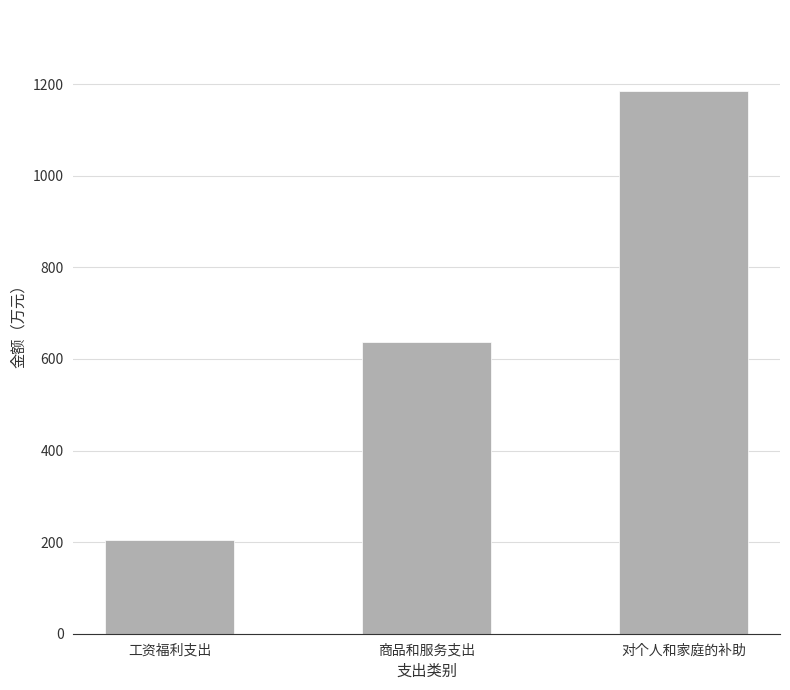

Rank the categories by value from highest to lowest.

对个人和家庭的补助, 商品和服务支出, 工资福利支出